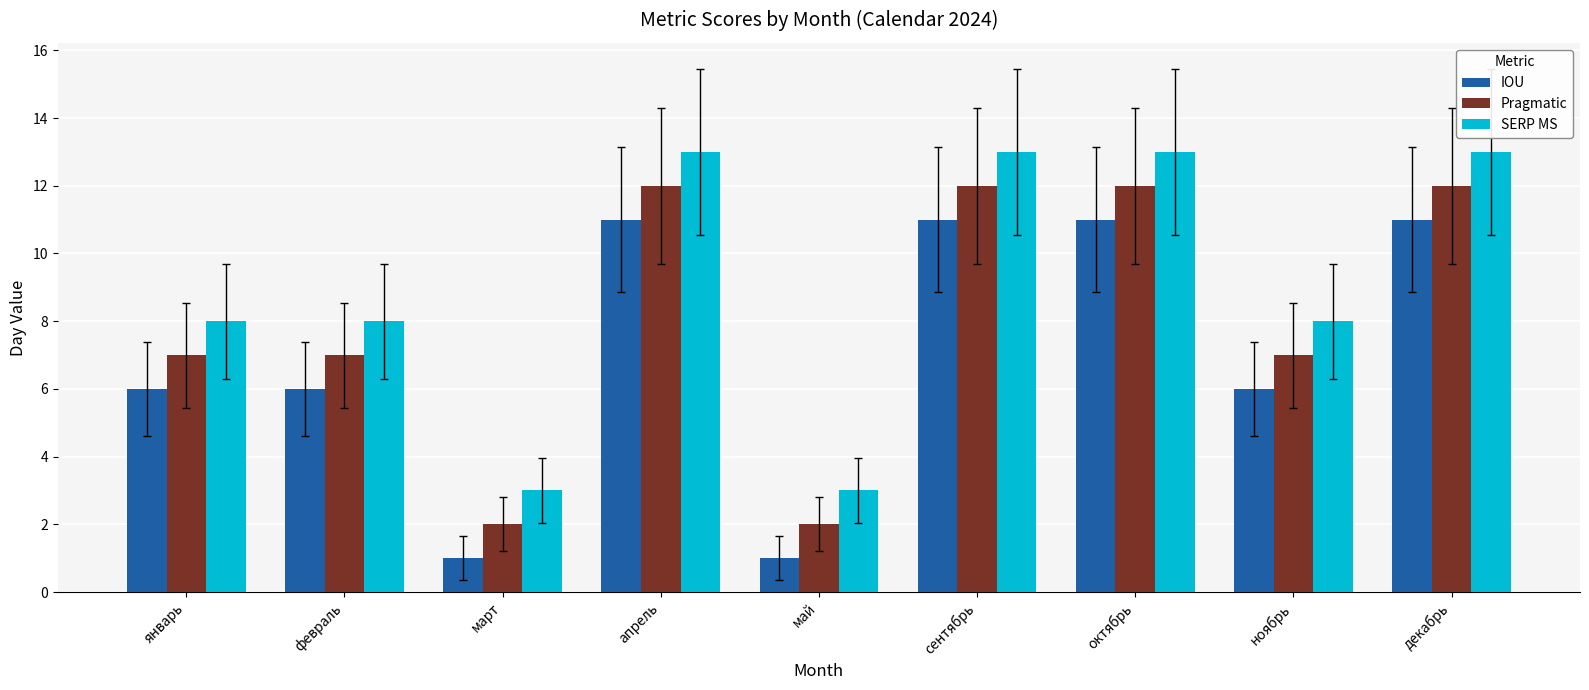

The SERP MS series shows 20 at апрель. True or false?

False